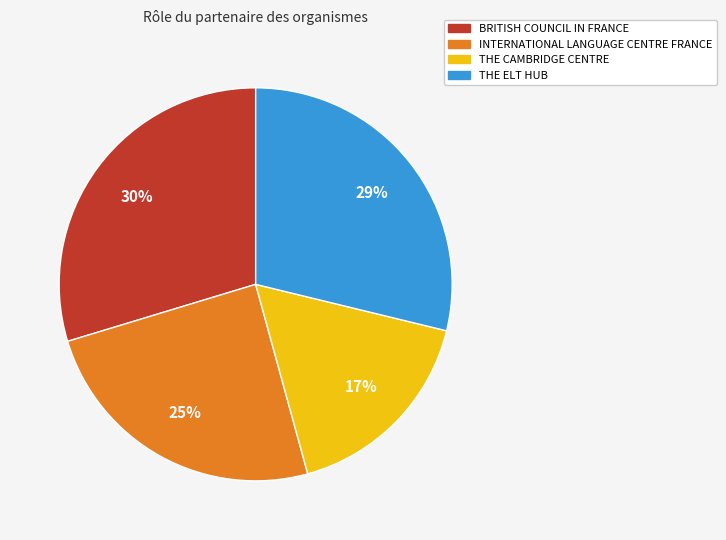

To the nearest percent, what portion does INTERNATIONAL LANGUAGE CENTRE FRANCE represent?

25%